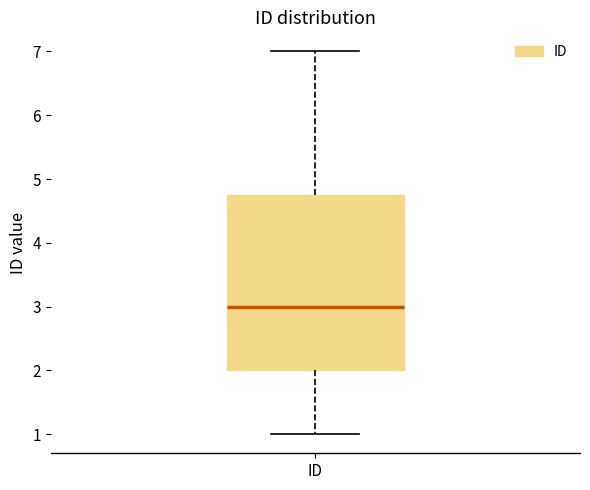

Read this box plot against the y-axis: the position of the median line, the range covered by the box, and the ends of both whiskers. The values are not printed on the chart, so give them approximately, as read against the axis.

median 3.0, box 2.0 to 4.8, whiskers 1.0 to 7.0